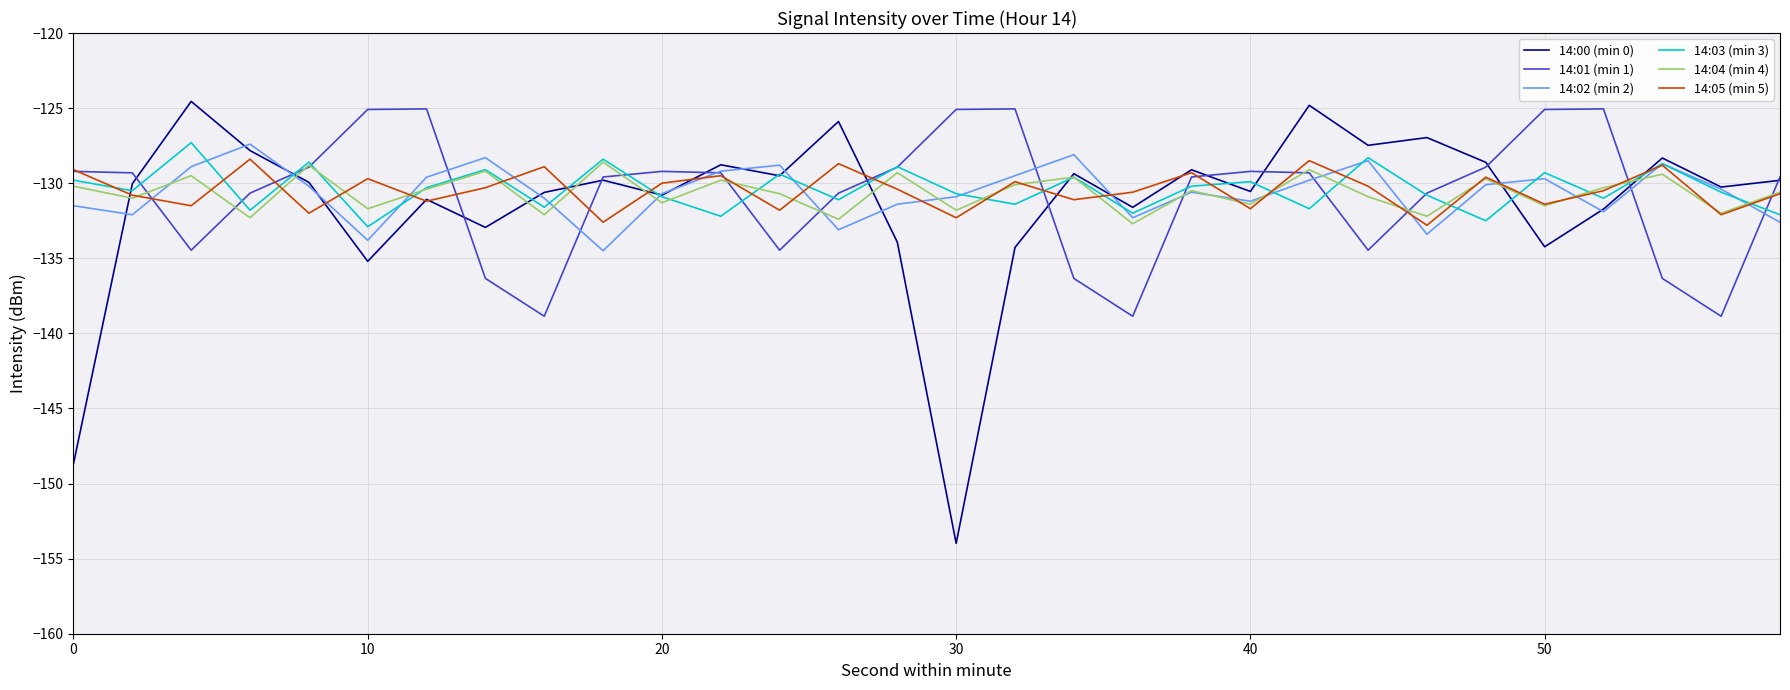

Which series has the widest spread of values?

14:00 (min 0)